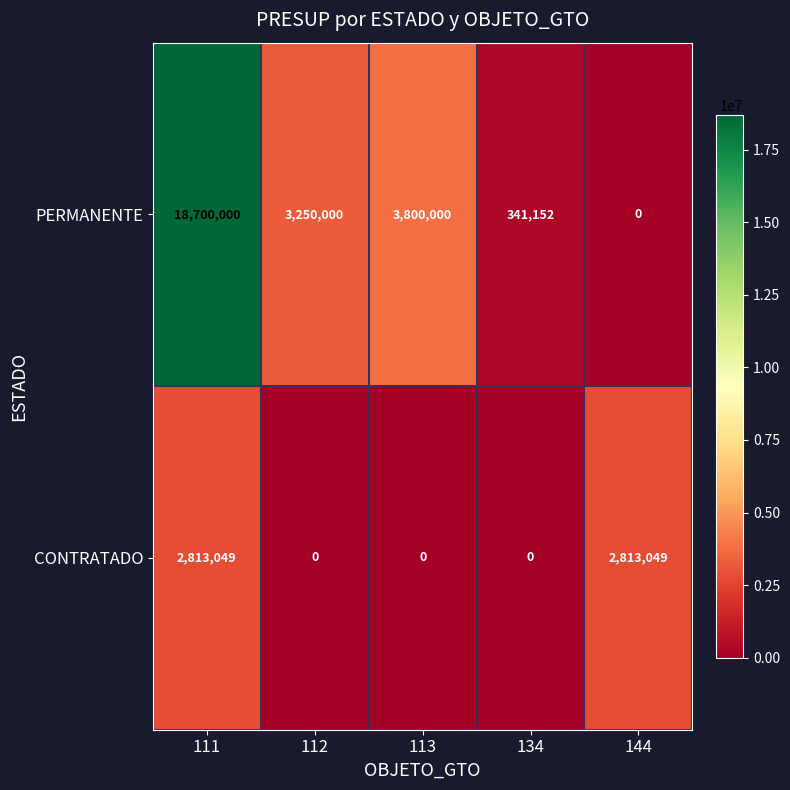

Reading left to right, what are all the values shown in this chart?

PERMANENTE: 18700000	3250000	3800000	341152	0
CONTRATADO: 2813049	0	0	0	2813049